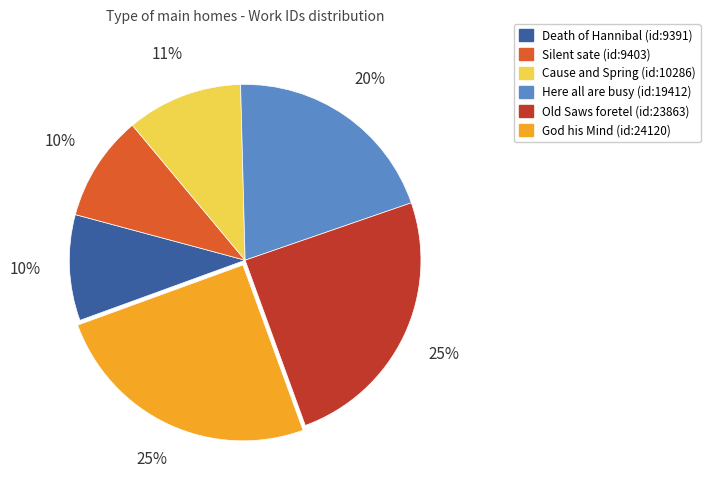

Does Cause and Spring (id:10286) represent more than half of the total?

No